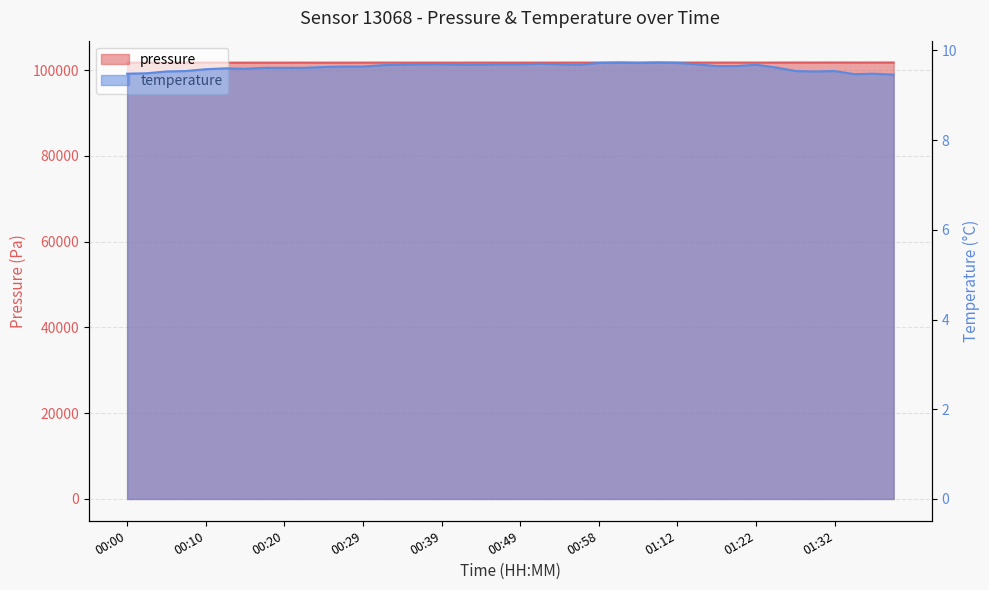

The value of pressure at 00:41 is 53099.9. True or false?

False